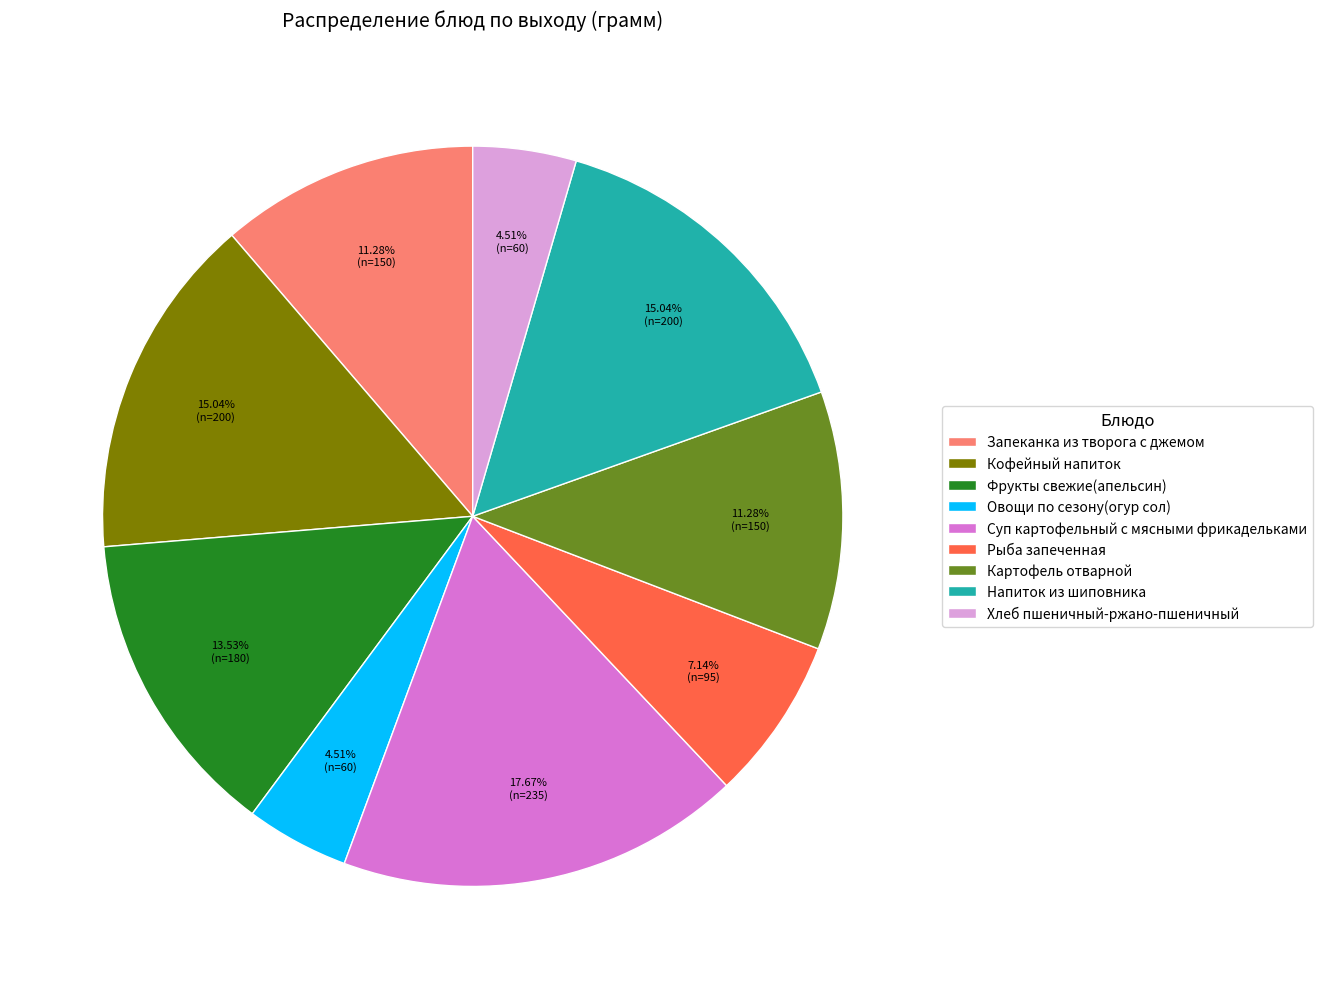

Is Фрукты свежие(апельсин) the majority of the pie?

No